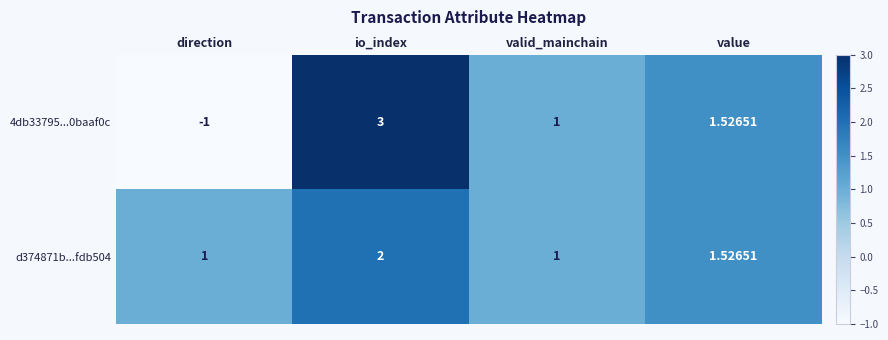

Is the value of d374871b...fdb504 at value greater than the value of 4db33795...0baaf0c at io_index?

No